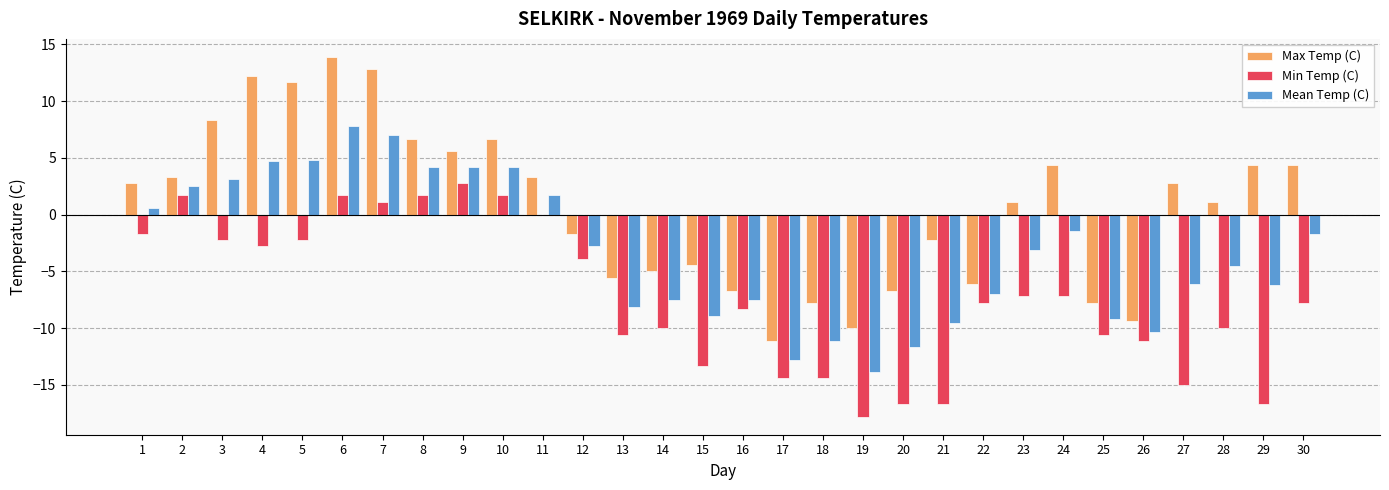

Is it true that Min Temp (C) equals -13.5 at 22?

False